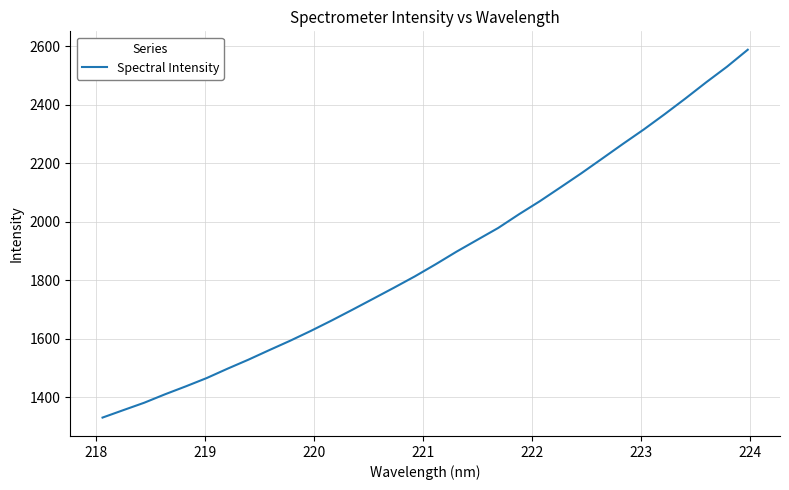

What is the difference between the maximum and minimum values?

1257.6